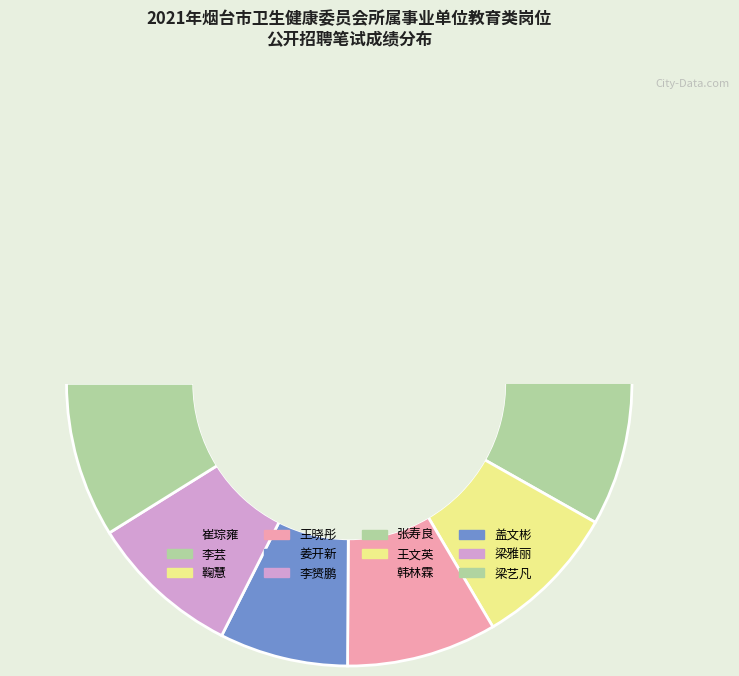

True or false: 王文英 accounts for 8% of the total.

True